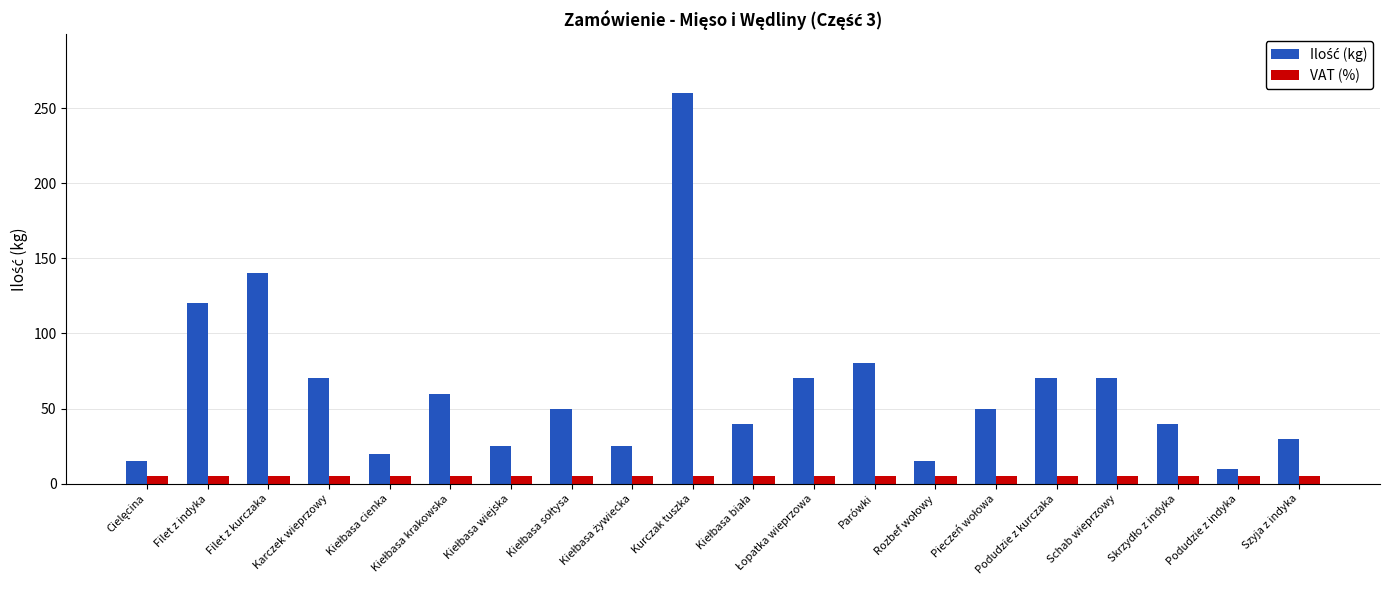

At which category is the sum across all series the highest?

Kurczak tuszka